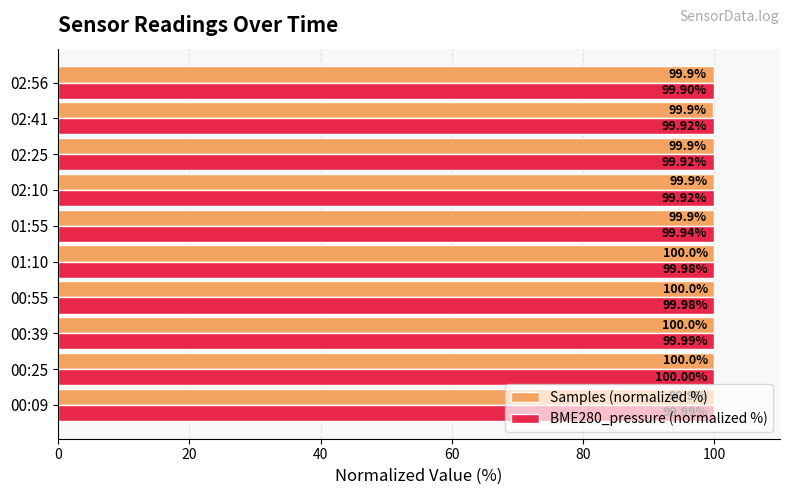

What is the sum of all Samples (normalized %) values?

999.3